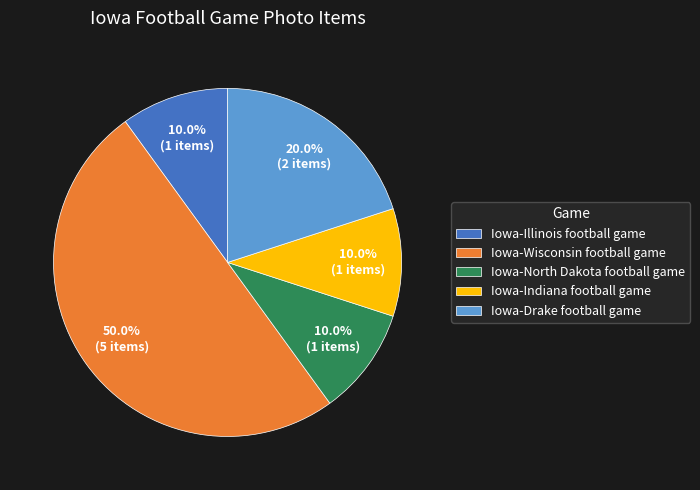

What is the total percentage of Iowa-Wisconsin football game and Iowa-North Dakota football game?

60.0%